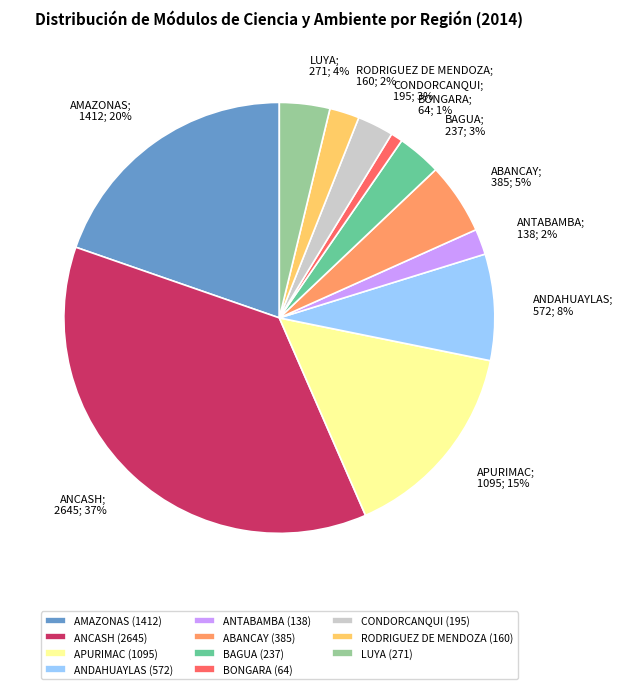

Which category has the biggest portion of the pie?

ANCASH